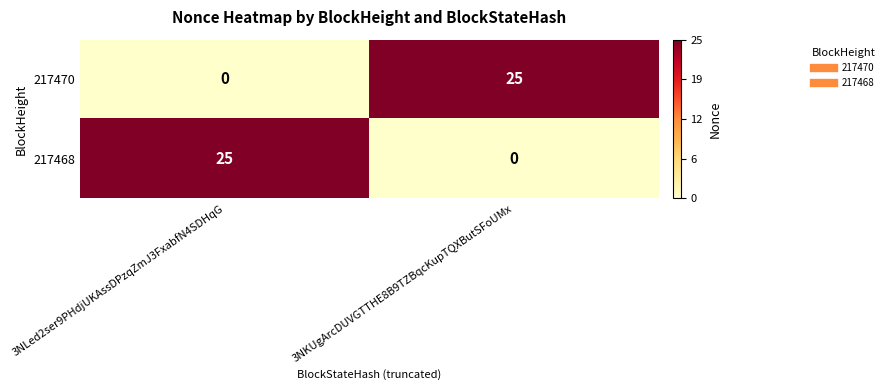

What is the sum of the 217470 values at 3NKUgArcDUVGTTHE8B9TZBqcKupTQXButSFoUMx and 3NLed2ser9PHdjUKAssDPzqZmJ3FxabfN4SDHqG?

25